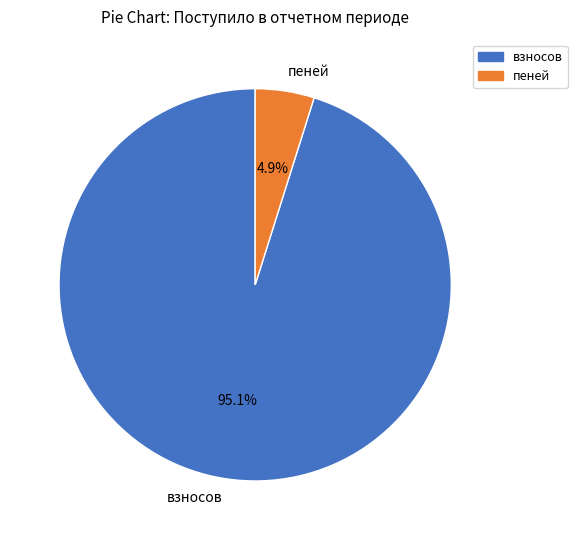

Rank the categories by value from highest to lowest.

взносов, пеней